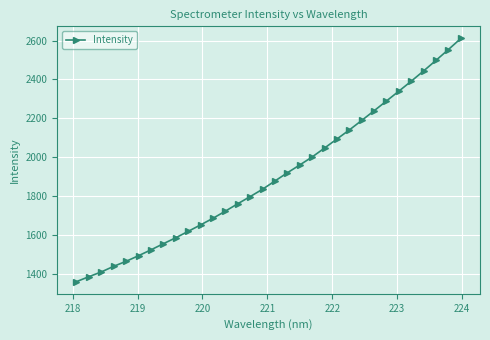

Reading right to left, list all the values displayed in this chart.

2610.4	2553.5	2498.1	2443.6	2390.8	2339.4	2288.8	2238.4	2188.7	2139.6	2093.2	2046.6	2000.7	1959.4	1919.3	1877.1	1834.7	1796.8	1760.0	1721.9	1685.1	1651.1	1617.8	1585.0	1554.2	1522.6	1492.6	1463.8	1438.0	1409.1	1384.7	1359.0